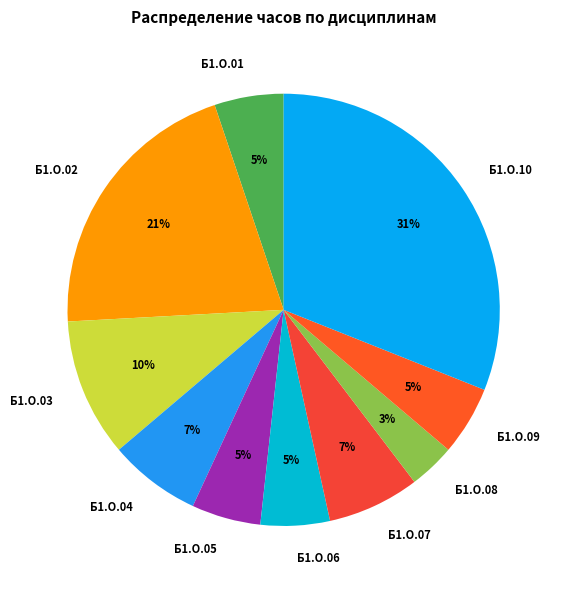

What percentage is the Б1.О.06 slice, to the nearest percent?

5%